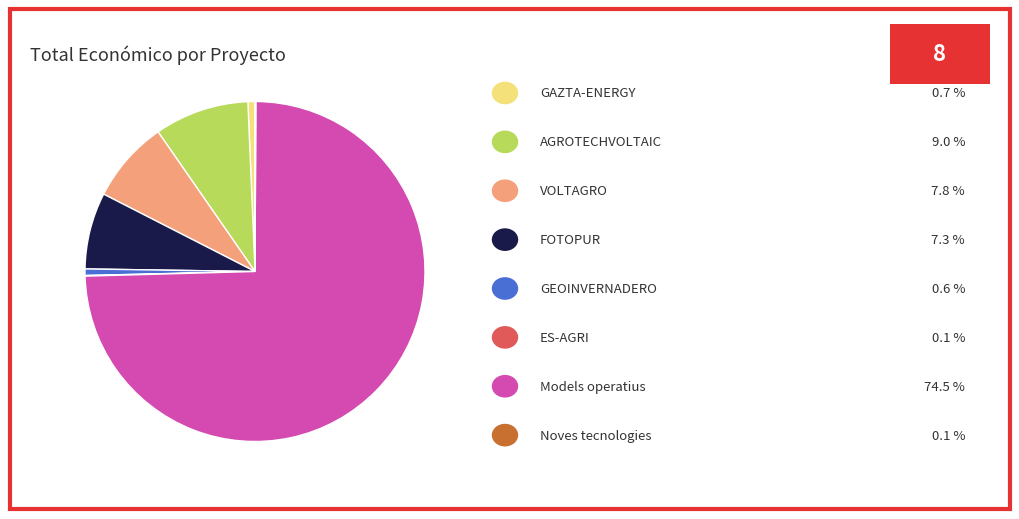

Is there a majority slice in this chart?

Yes